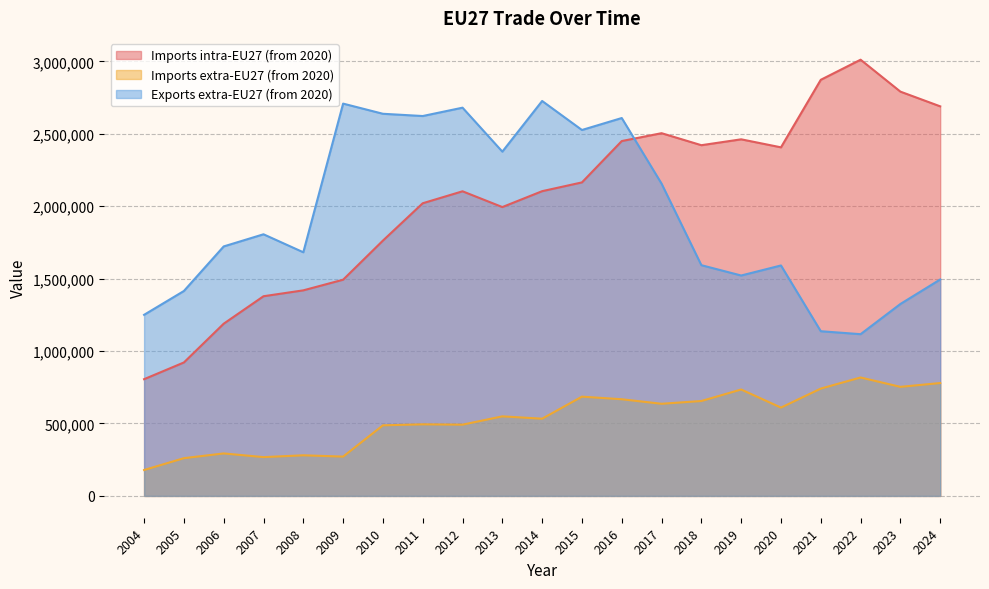

Where do Exports extra-EU27 (from 2020) and Imports intra-EU27 (from 2020) first cross each other?

2016 and 2017